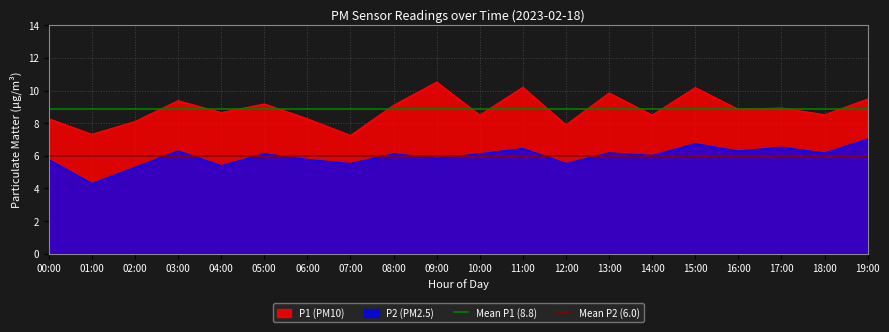

True or false: P1 (PM10) has a value of 15.5 at 05:00.

False